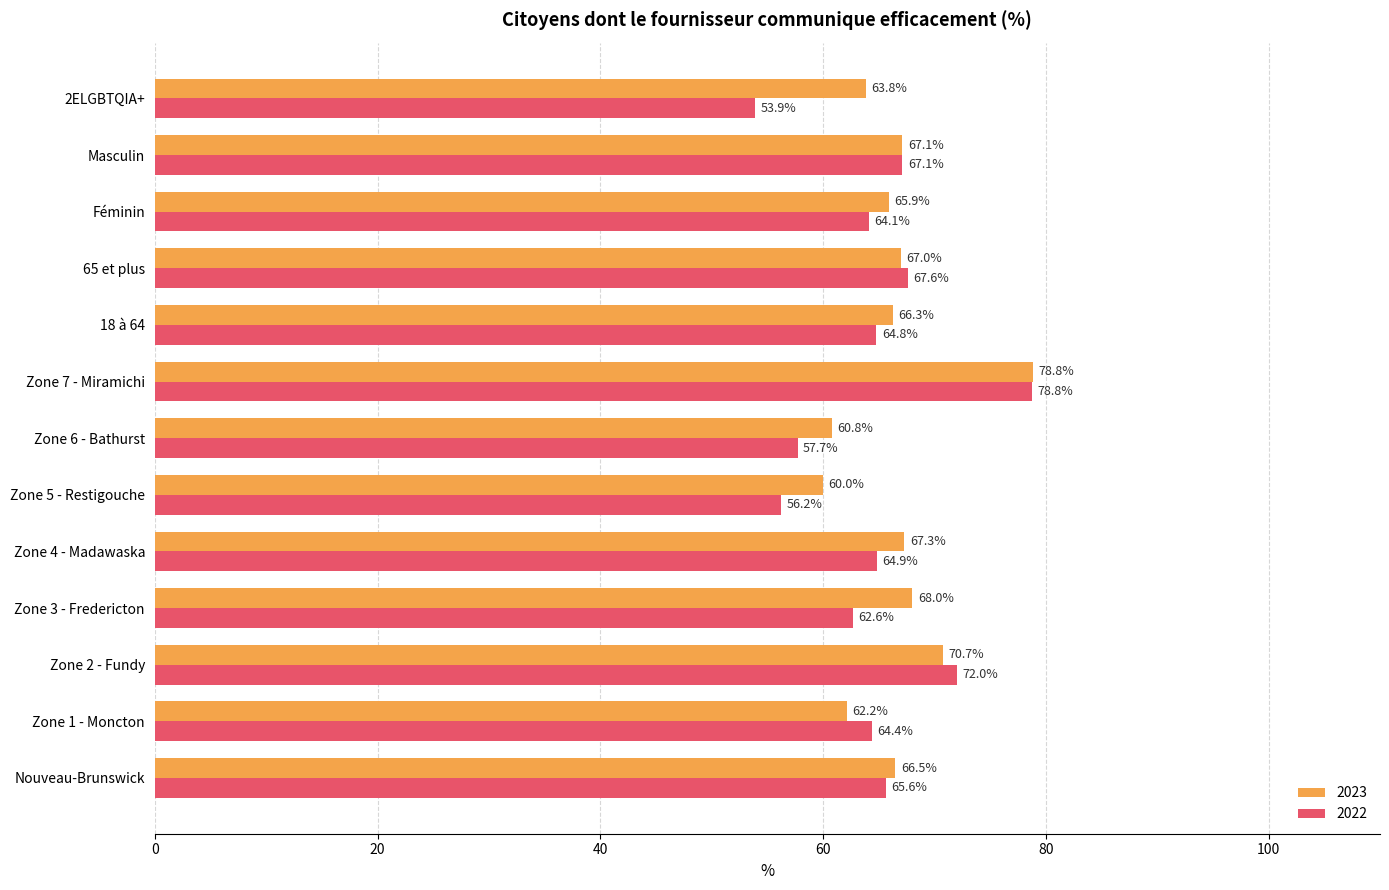

Rank the series by their average value, from lowest to highest.

2022, 2023